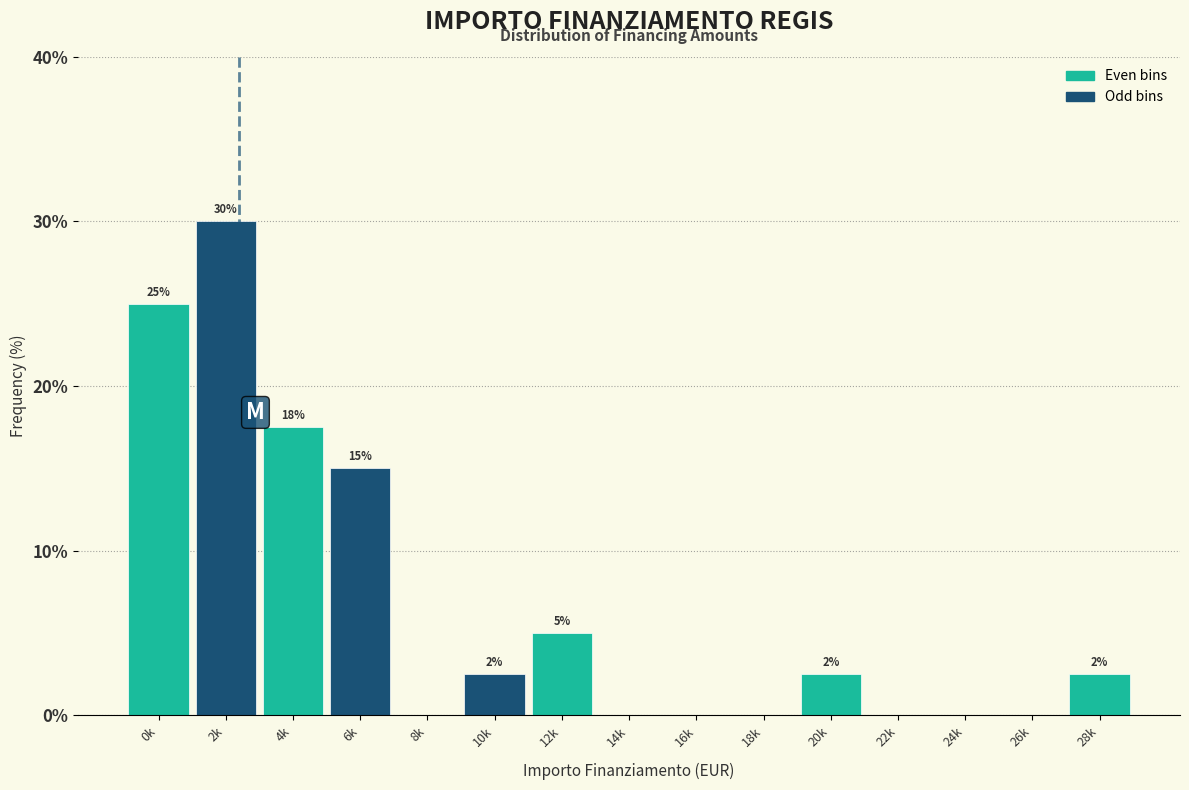

Approximately how many times larger is the value at 0k compared to 6k?

1.7